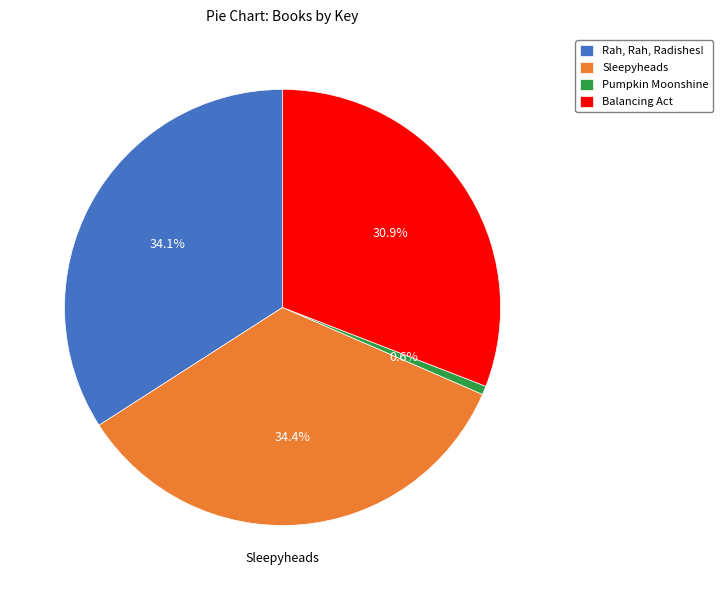

Which category has the smallest portion of the pie?

Pumpkin Moonshine